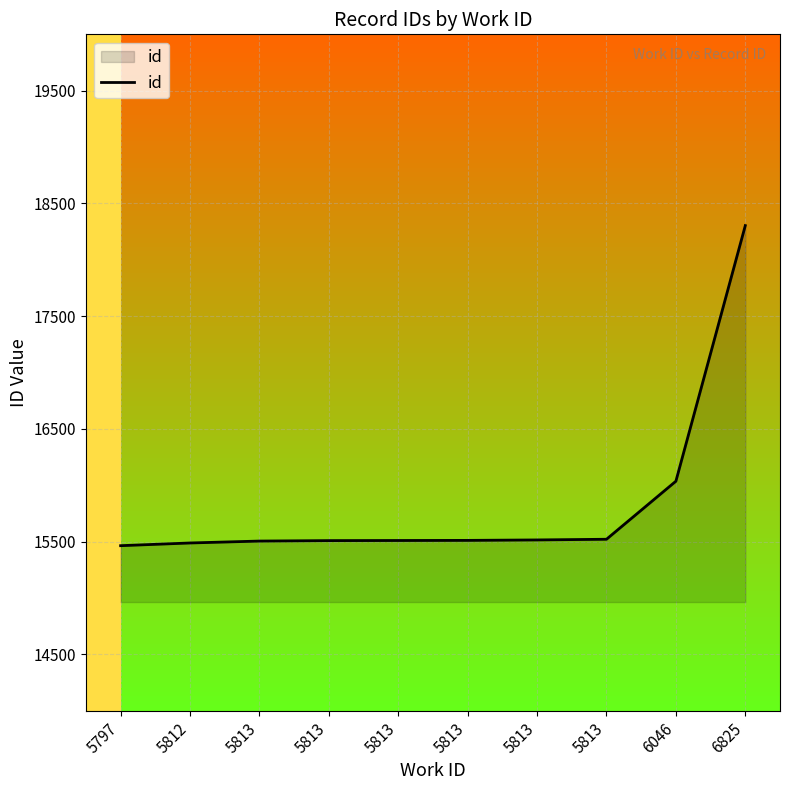

At which category does the chart reach its peak across all series?

6825